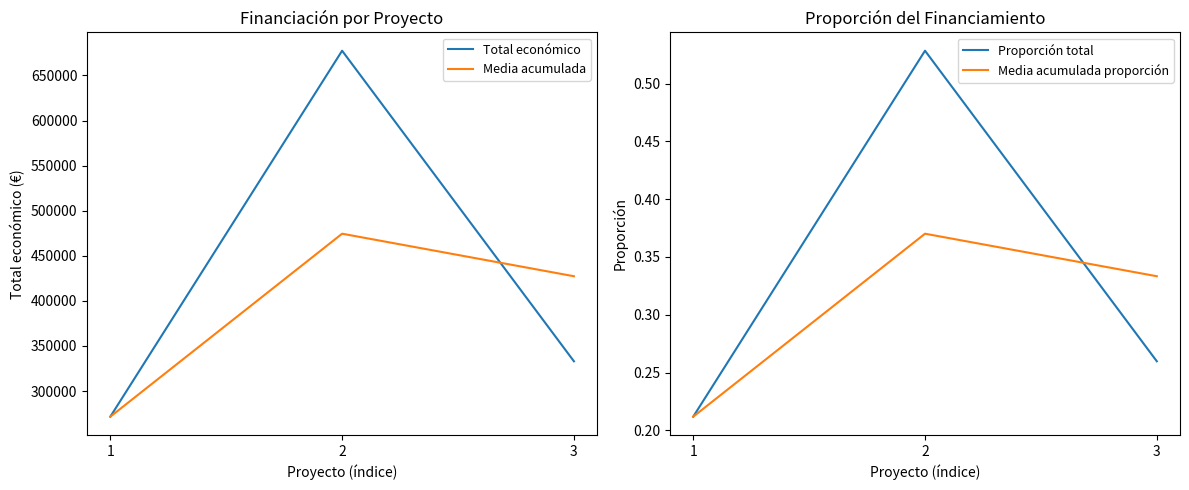

Count the number of data series in this chart.

4